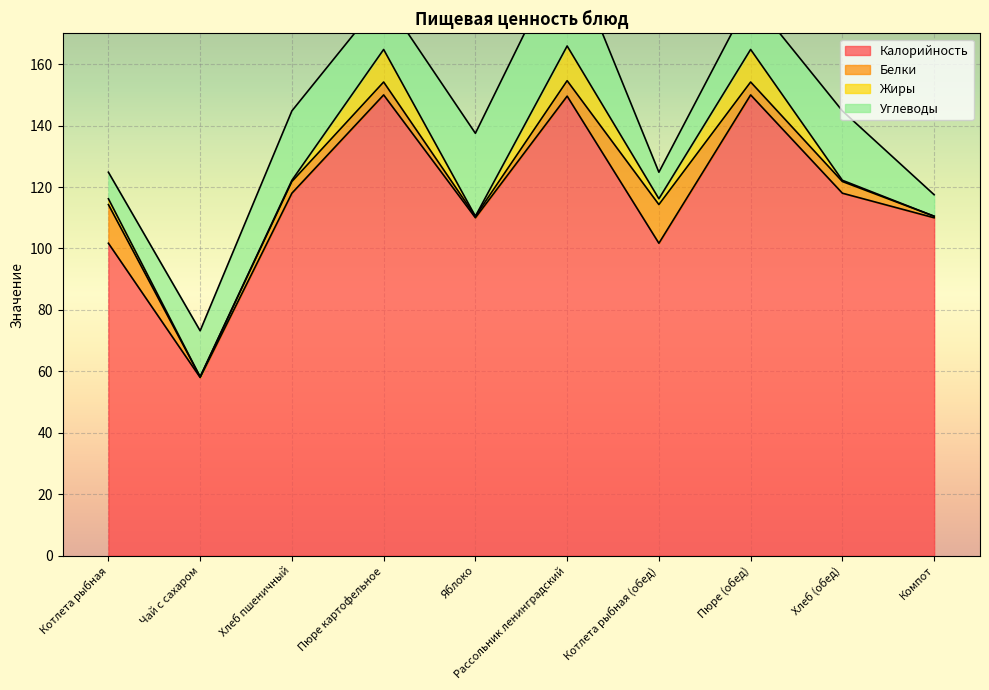

Where is Жиры nearest to the value 5?

Котлета рыбная